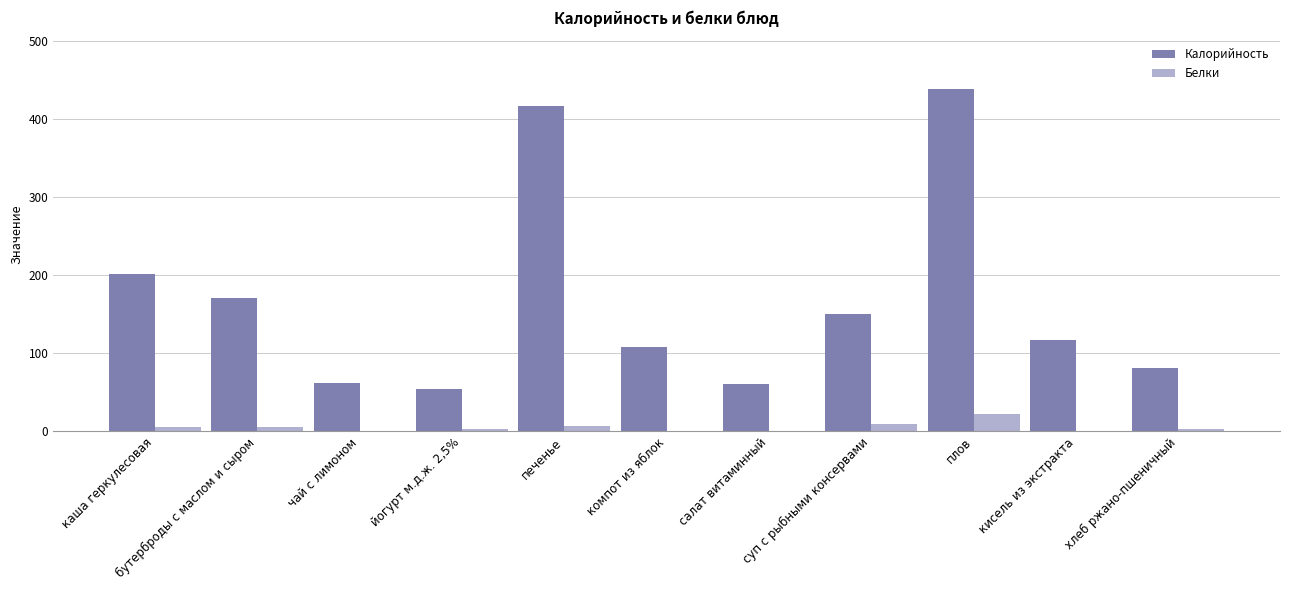

What value does the Белки series have at каша геркулесовая?

5.9